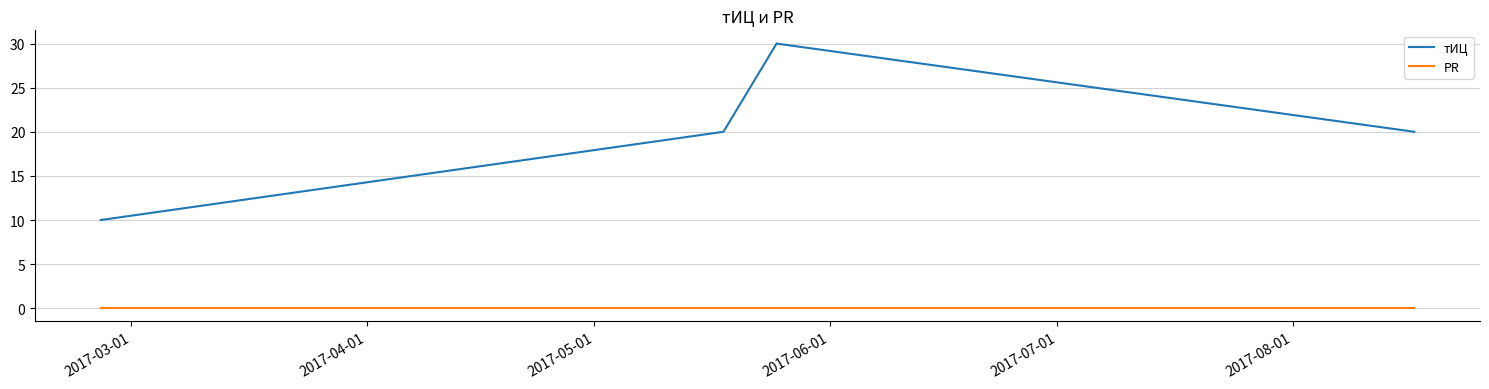

What is the difference between the maximum and minimum values in the тИЦ series?

20